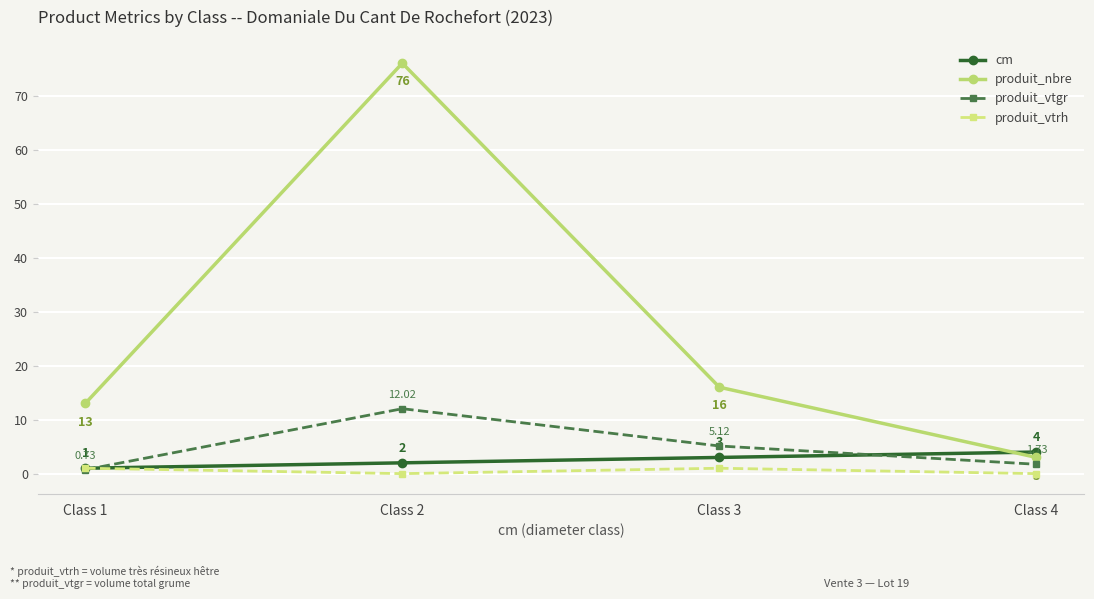

In produit_vtgr, how many points are higher than both neighbors (excluding endpoints)?

1